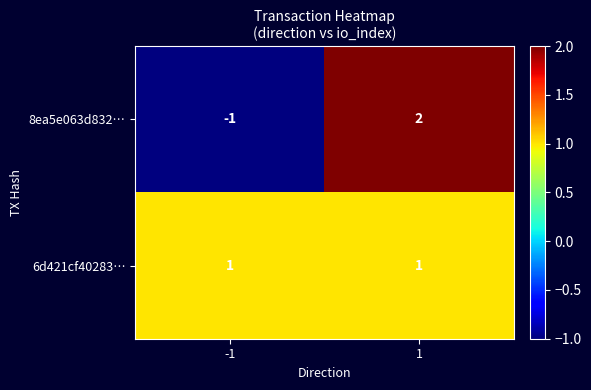

Is it true that 6d421cf40283… equals 1 at -1?

True